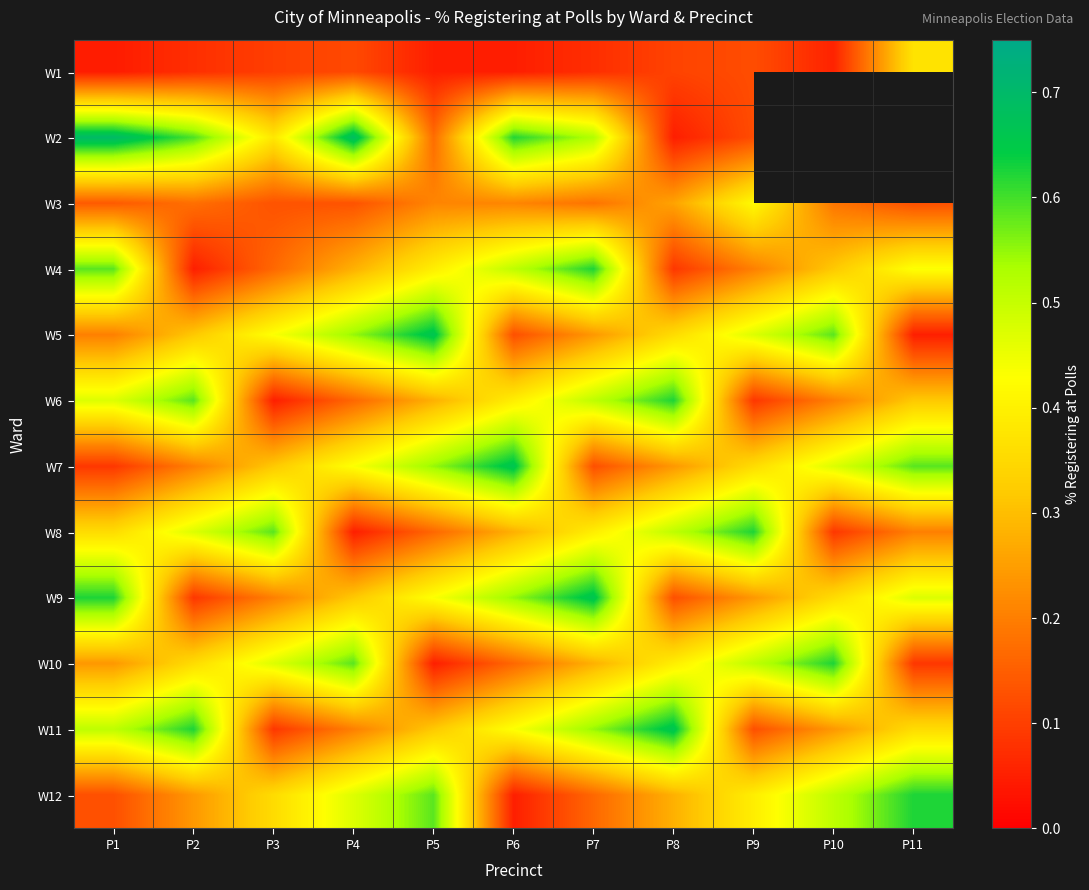

What is the total value across all series at P8?

3.7